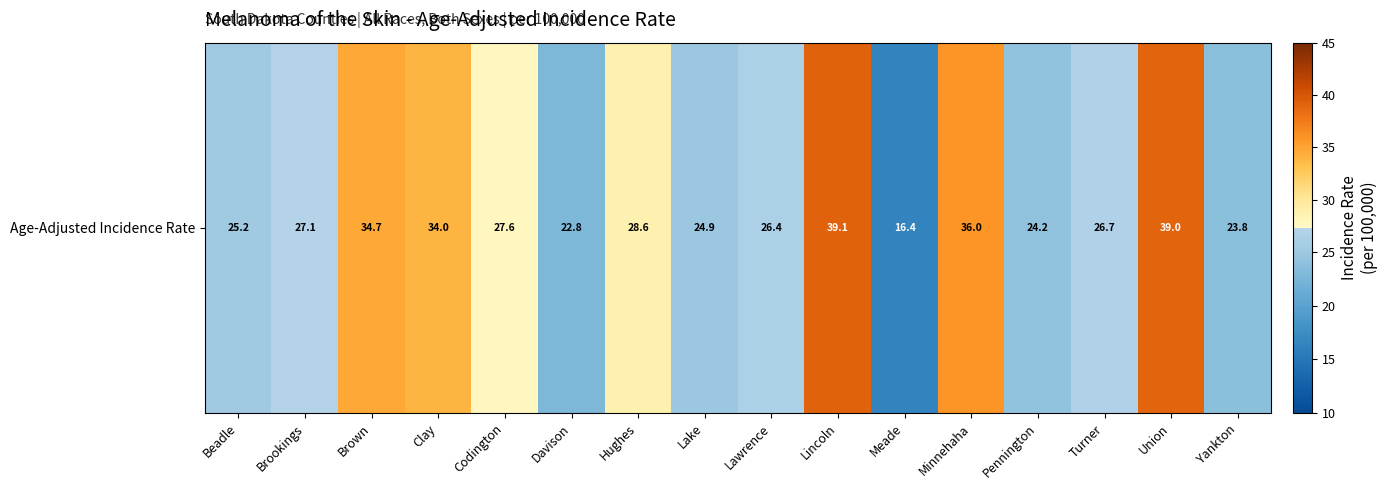

Reading left to right, what are all the values shown in this chart?

Beadle=25.2	Brookings=27.1	Brown=34.7	Clay=34.0	Codington=27.6	Davison=22.8	Hughes=28.6	Lake=24.9	Lawrence=26.4	Lincoln=39.1	Meade=16.4	Minnehaha=36.0	Pennington=24.2	Turner=26.7	Union=39.0	Yankton=23.8